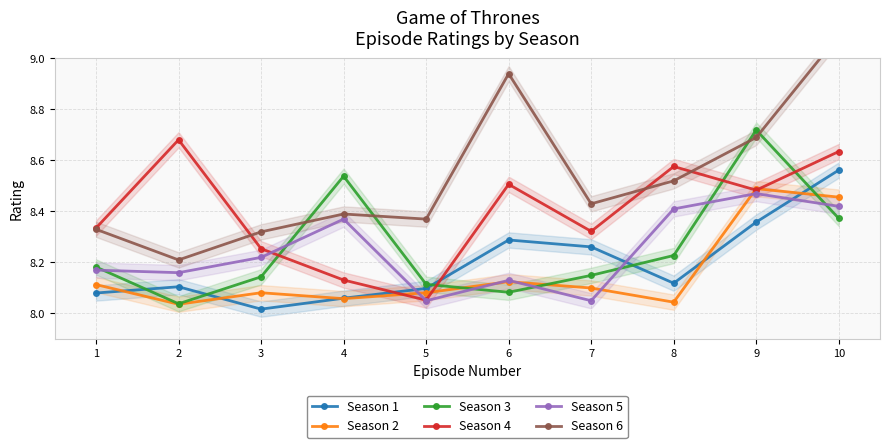

True or false: Season 6 and Season 2 intersect in this chart.

False